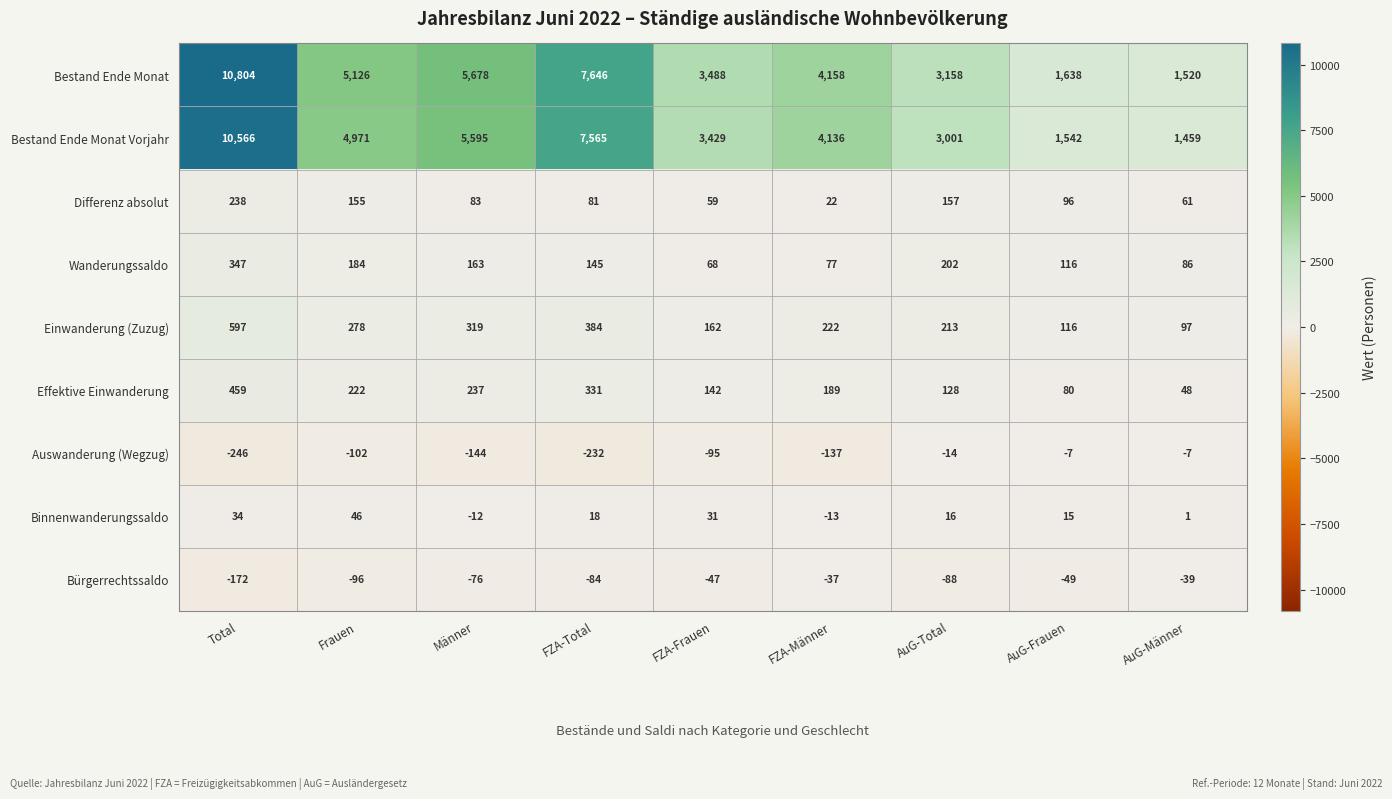

Which label corresponds to the largest value in the chart?

Total